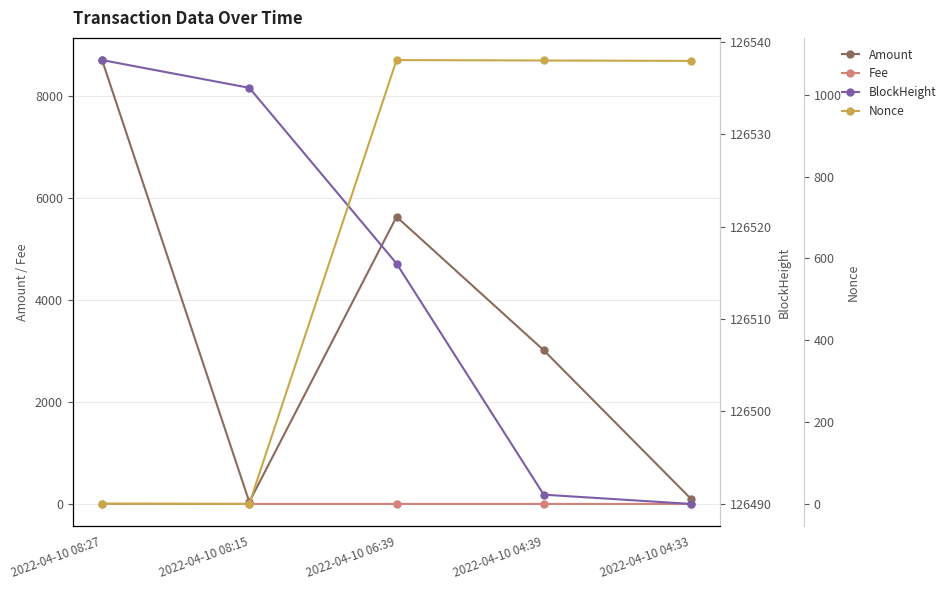

At which category is the sum across all series the highest?

2022-04-10 08:27